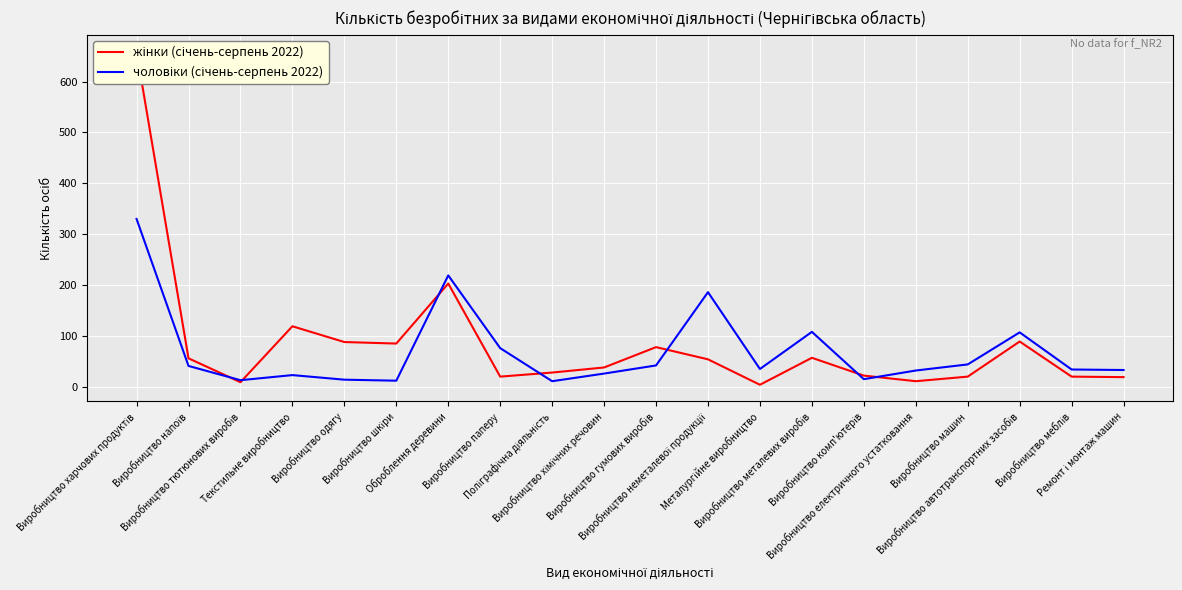

What is the label of the 20th point from the left?

Ремонт і монтаж машин